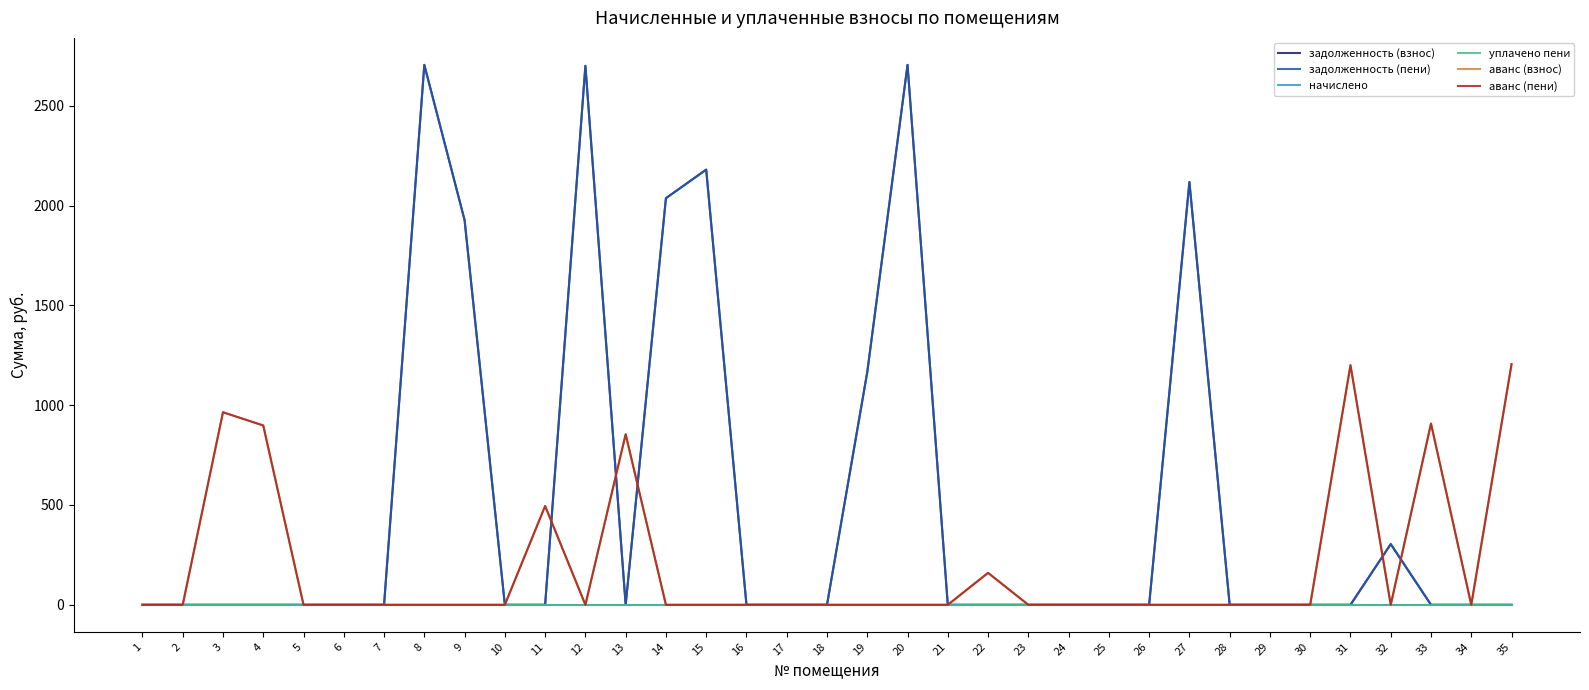

Does the chart display data point markers on the line(s)?

No